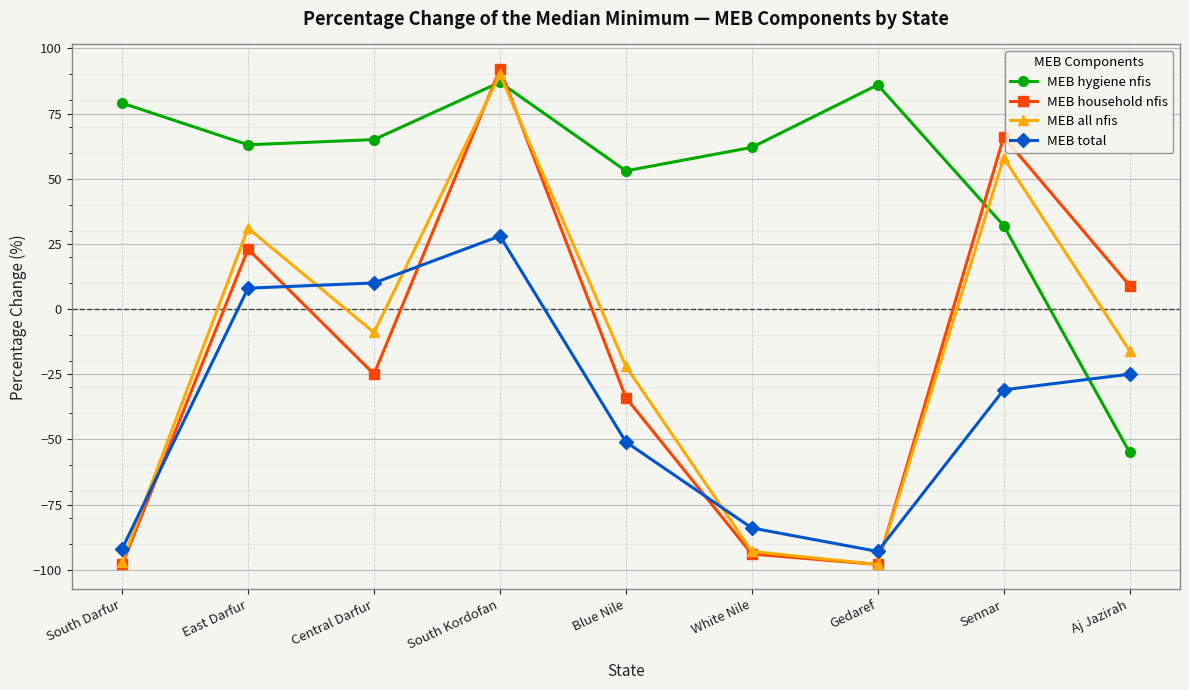

What is the maximum value shown in the chart?

92